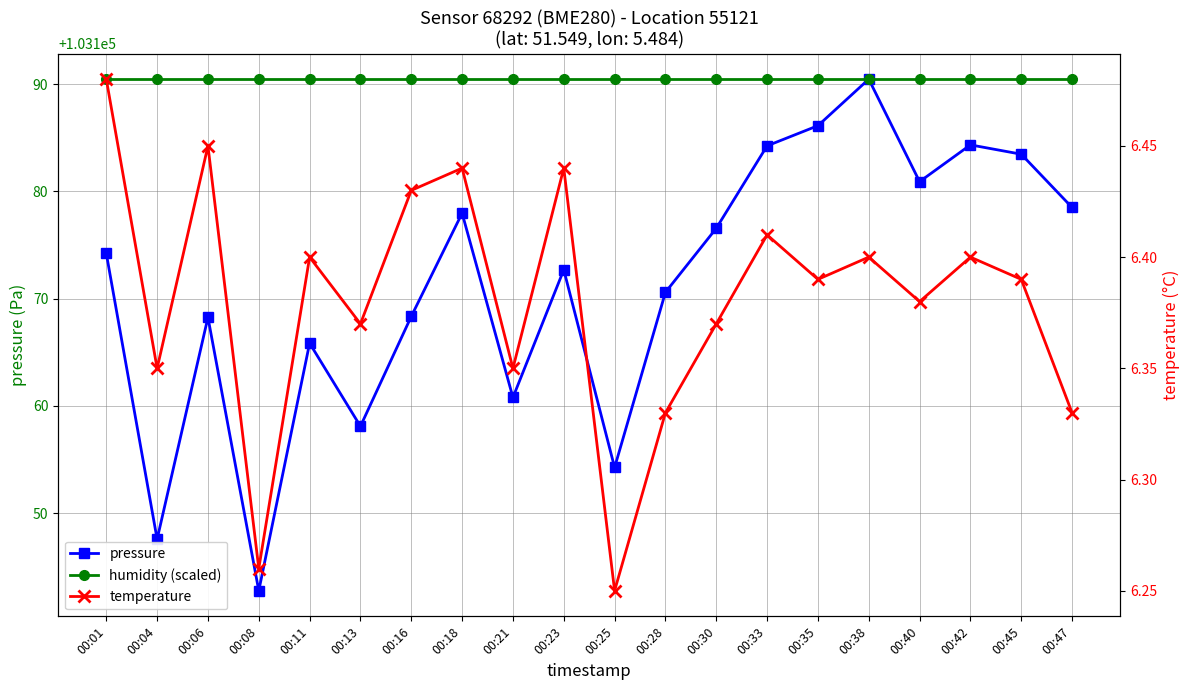

At how many categories does at least one series exceed 53218?

20